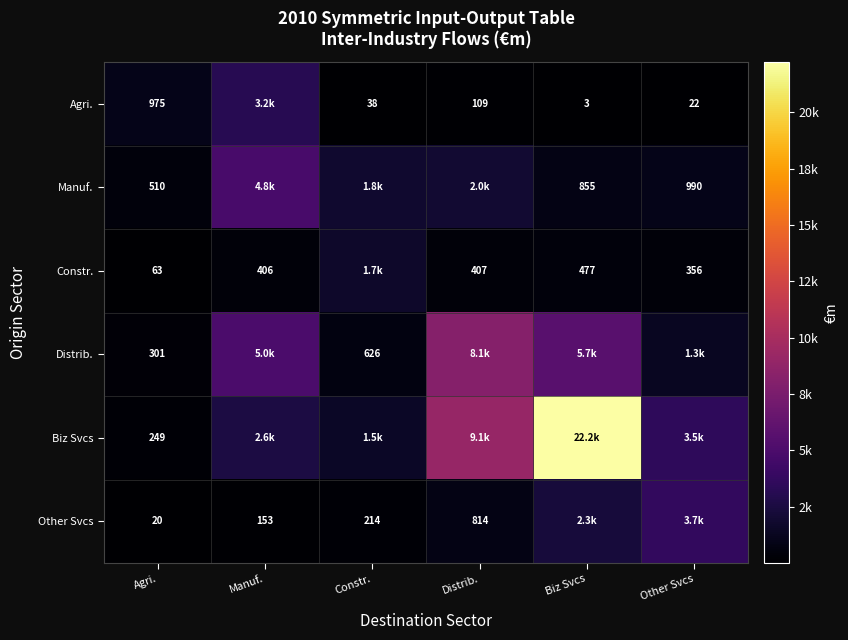

Is the value of Constr. at Manuf. greater than the value of Manuf. at Agri.?

No